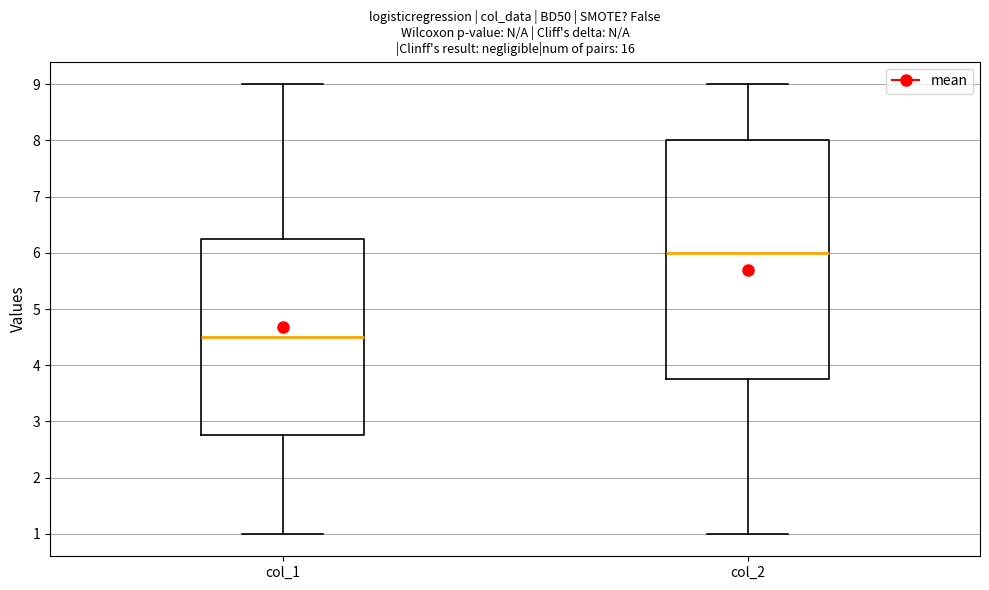

Which box is the tallest, from its lower edge to its upper edge?

col_2